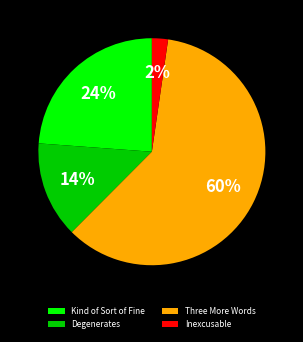

To the nearest percent, what percentage of the pie is Kind of Sort of Fine?

24%